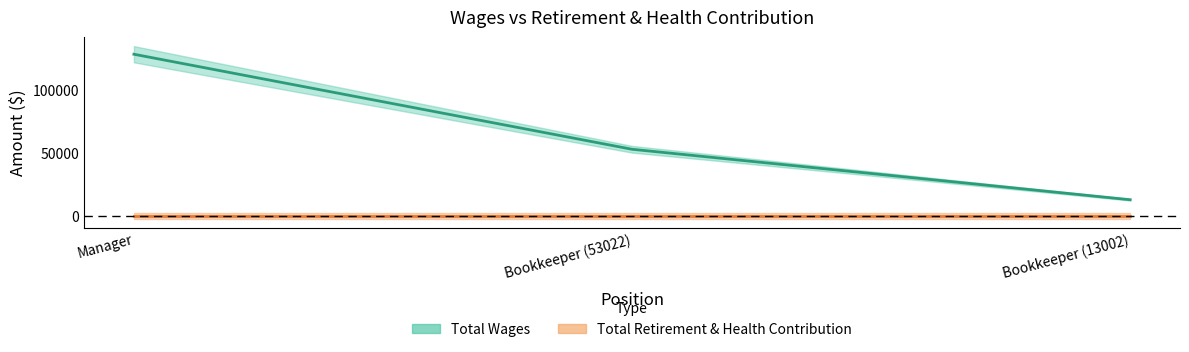

Reading left to right, what are all the values shown in this chart?

Manager: Total Wages=128400	Total Retirement & Health Contribution=0
Bookkeeper_1: Total Wages=53022	Total Retirement & Health Contribution=0
Bookkeeper_2: Total Wages=13002	Total Retirement & Health Contribution=0